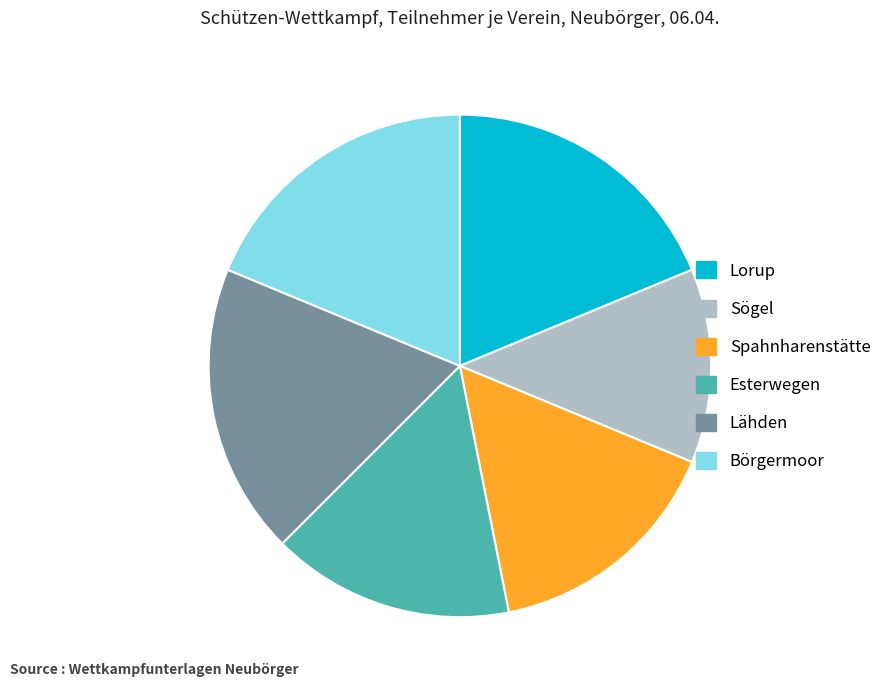

Does any single category account for the majority?

No